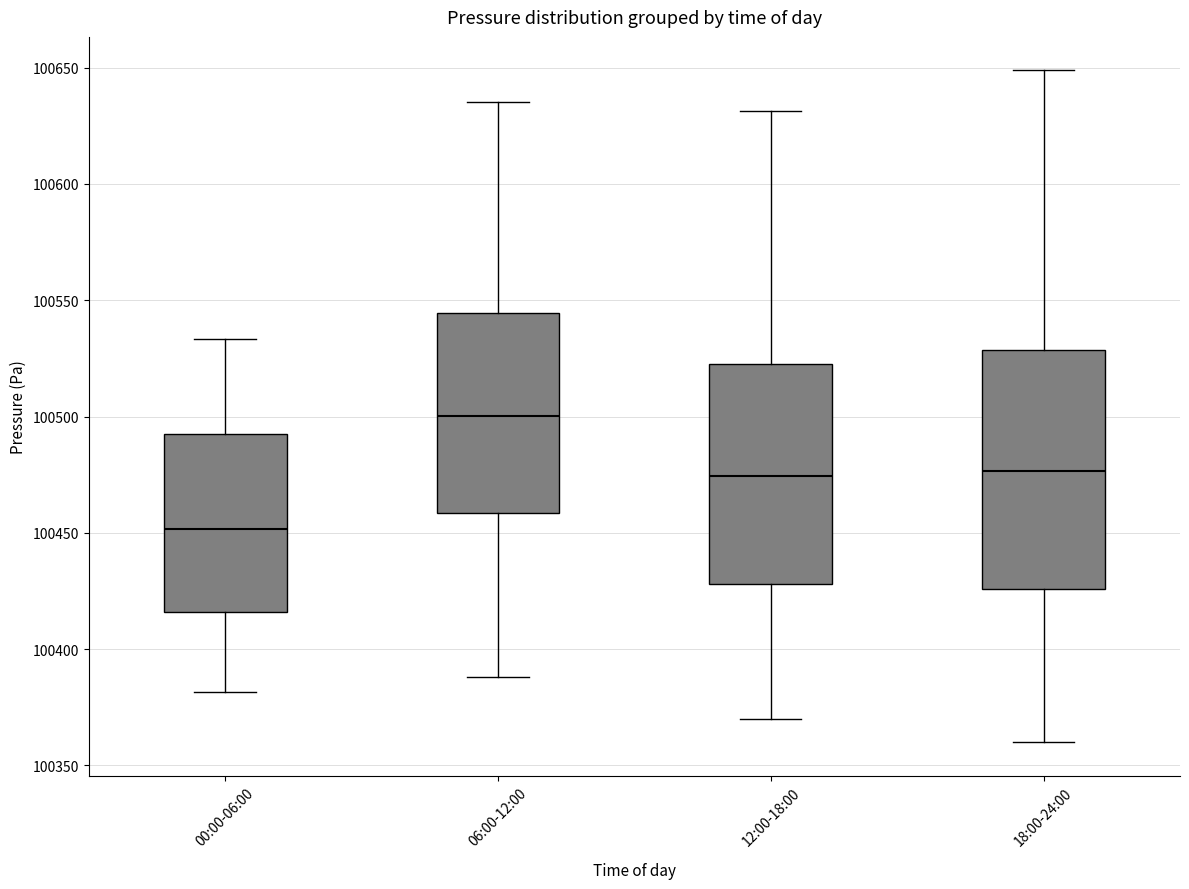

Where is the lower edge of the box for 12:00-18:00 on the y-axis? The values are not printed on the chart, so give them approximately, as read against the axis.

100430